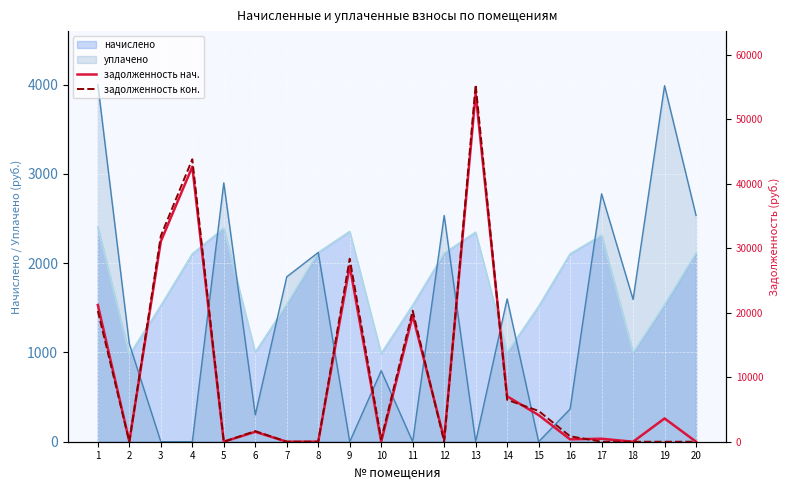

Between which two adjacent categories do задолженность нач. and задолженность кон. first intersect?

2 and 3